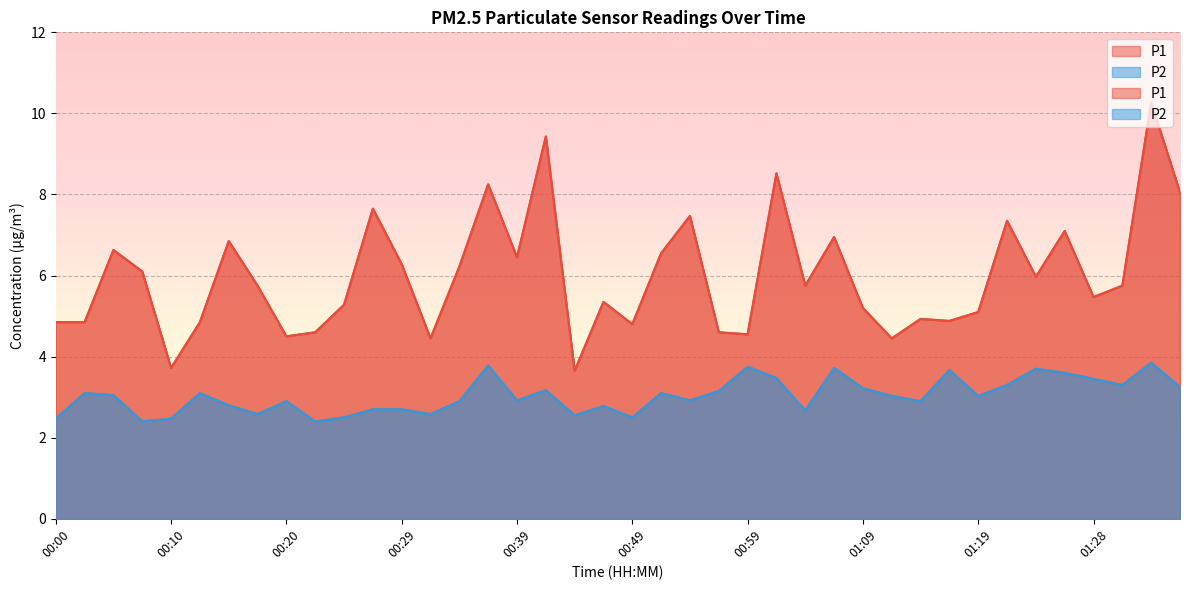

What is the difference between the P2 values at 00:12 and 01:09?

0.1